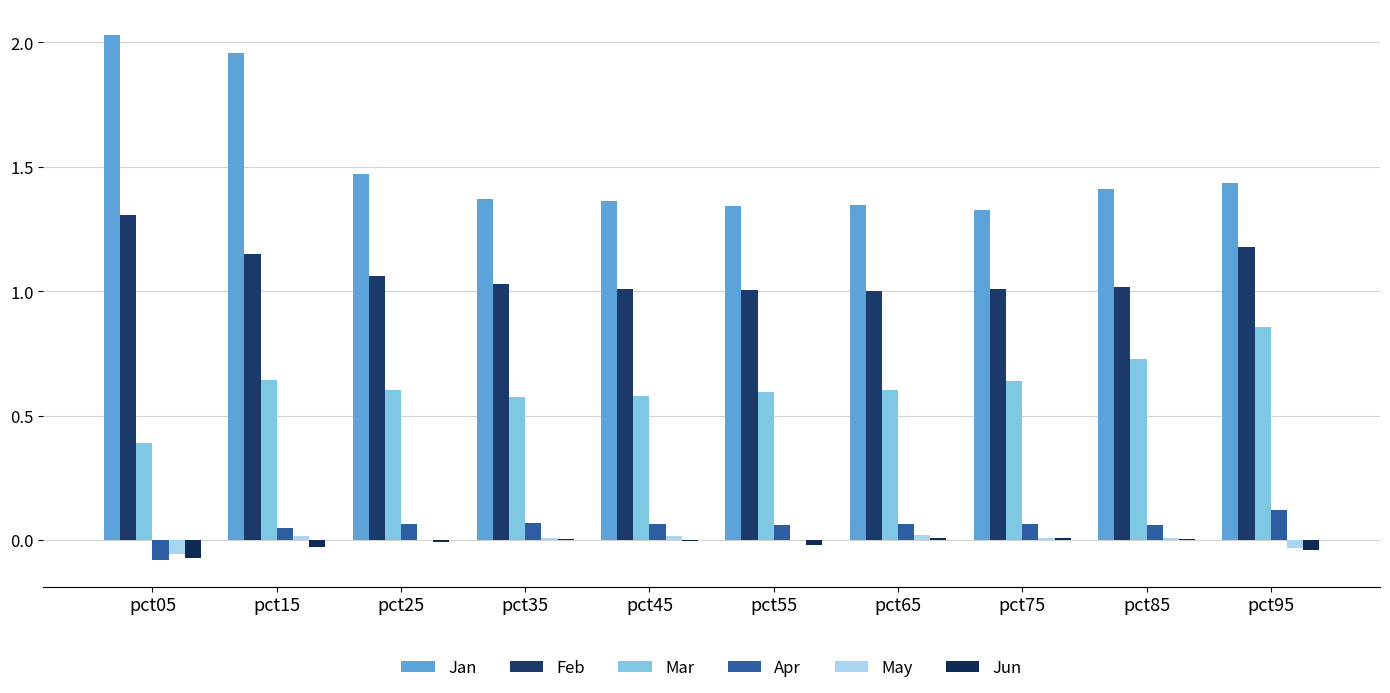

Are the bars grouped side by side (vs. stacked)?

Yes